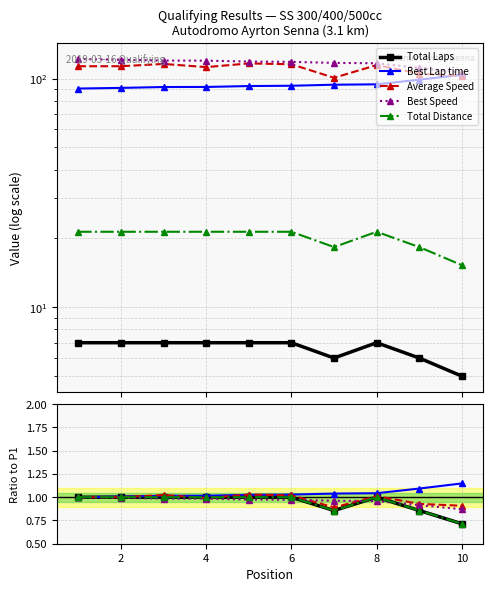

How many values in the Total Laps series are below 1?

3